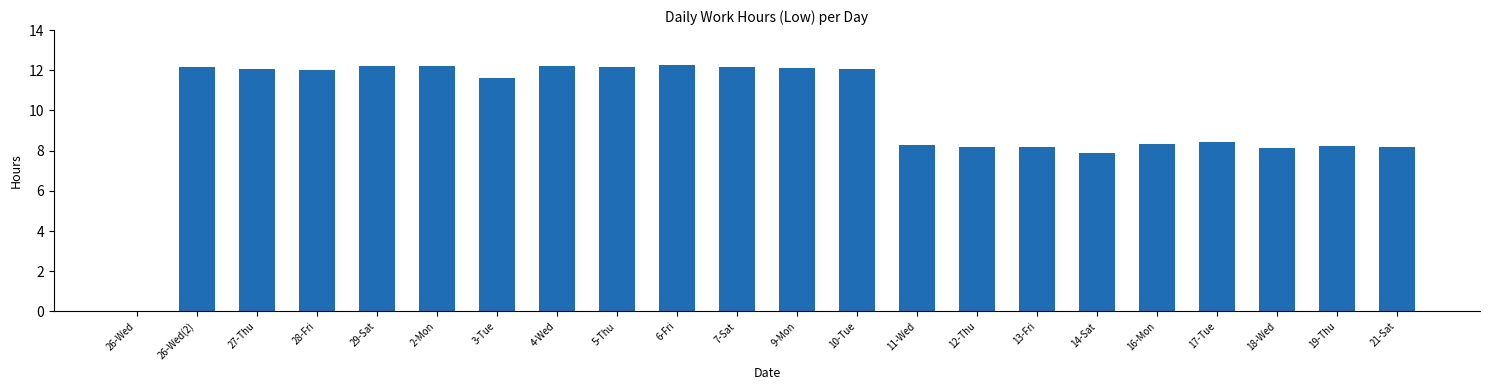

The value at 10-Tue is 12.1. True or false?

True